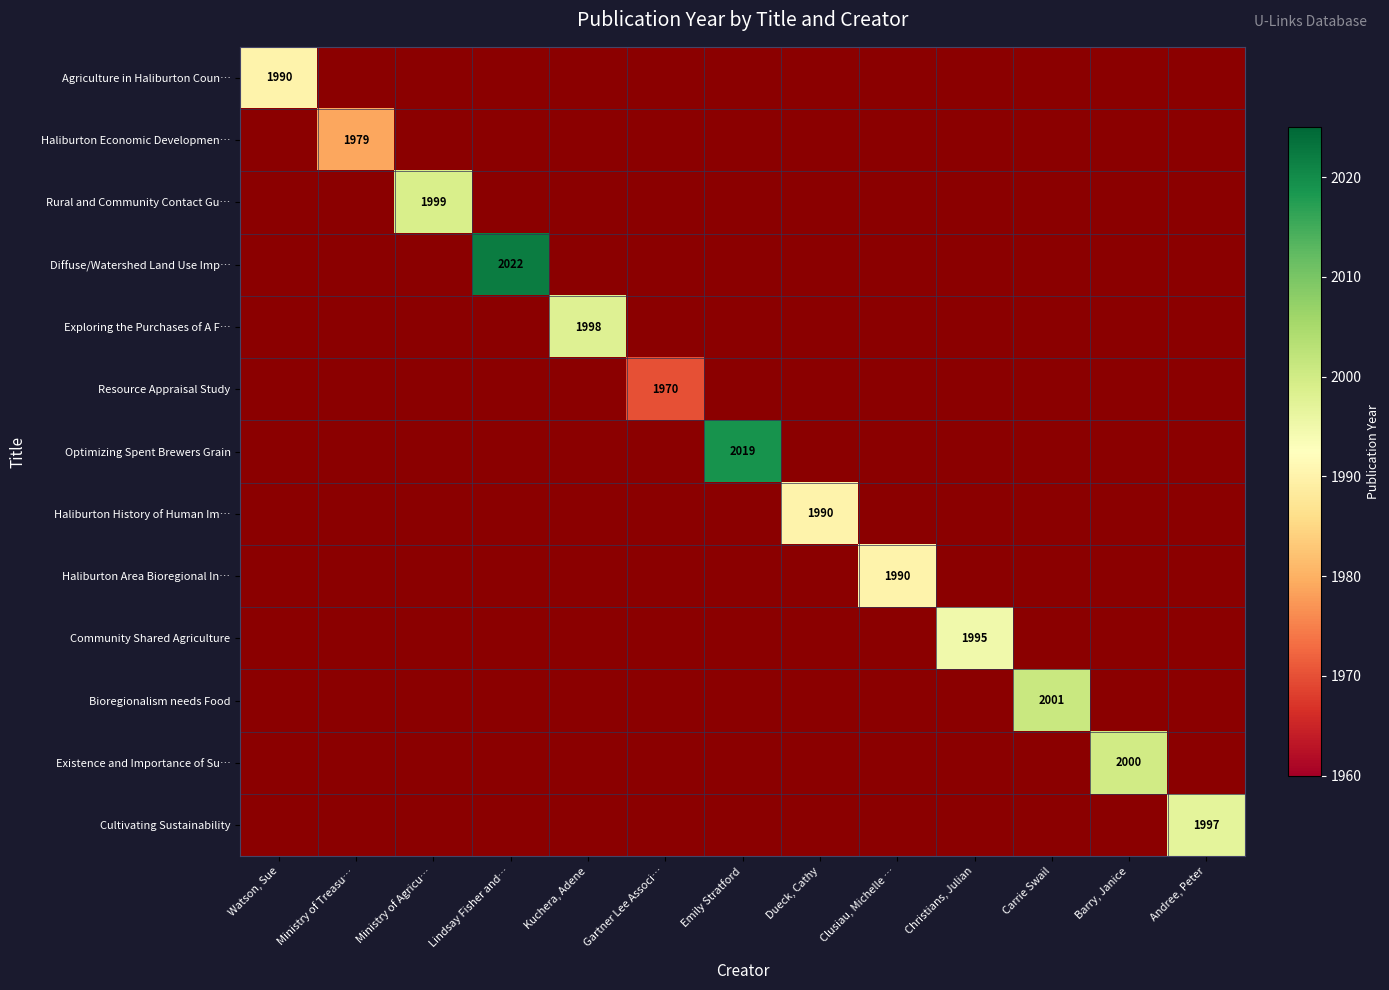

Is it true that Cultivating Sustainability equals 447 at Andree, Peter?

False